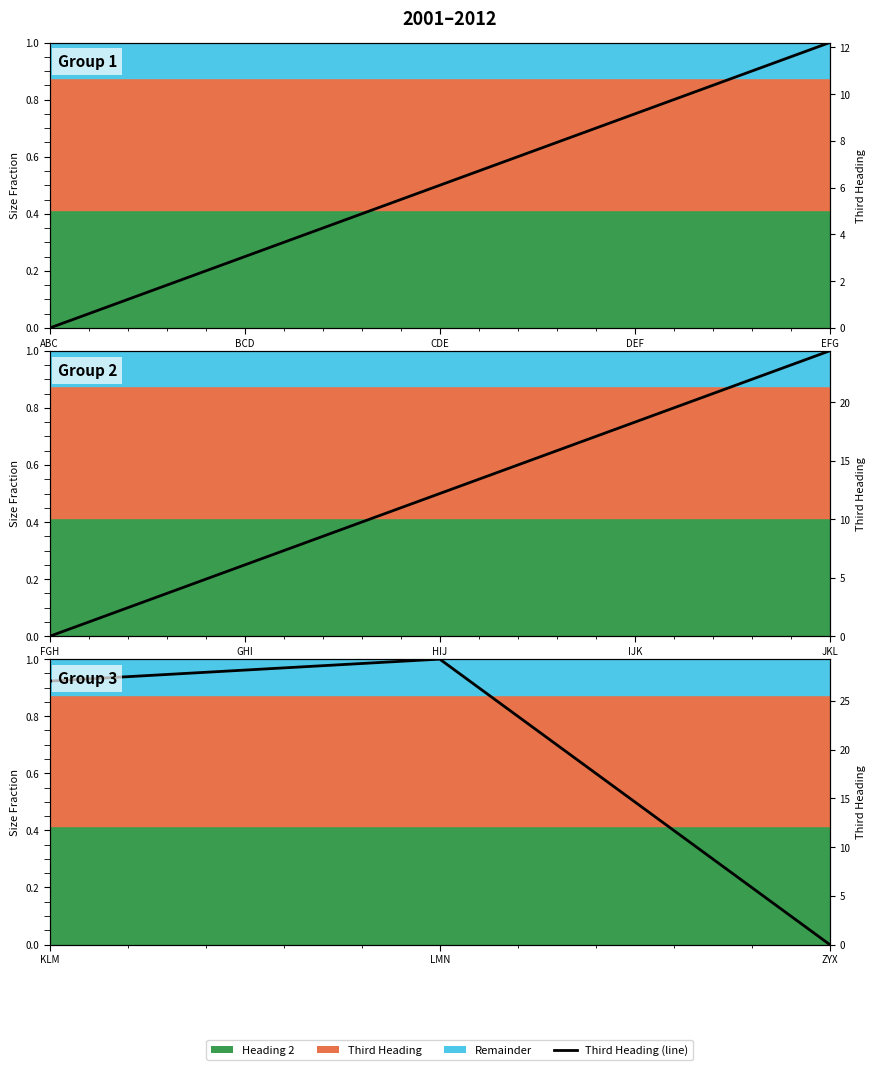

What is the difference between the second highest and minimum values?

0.9